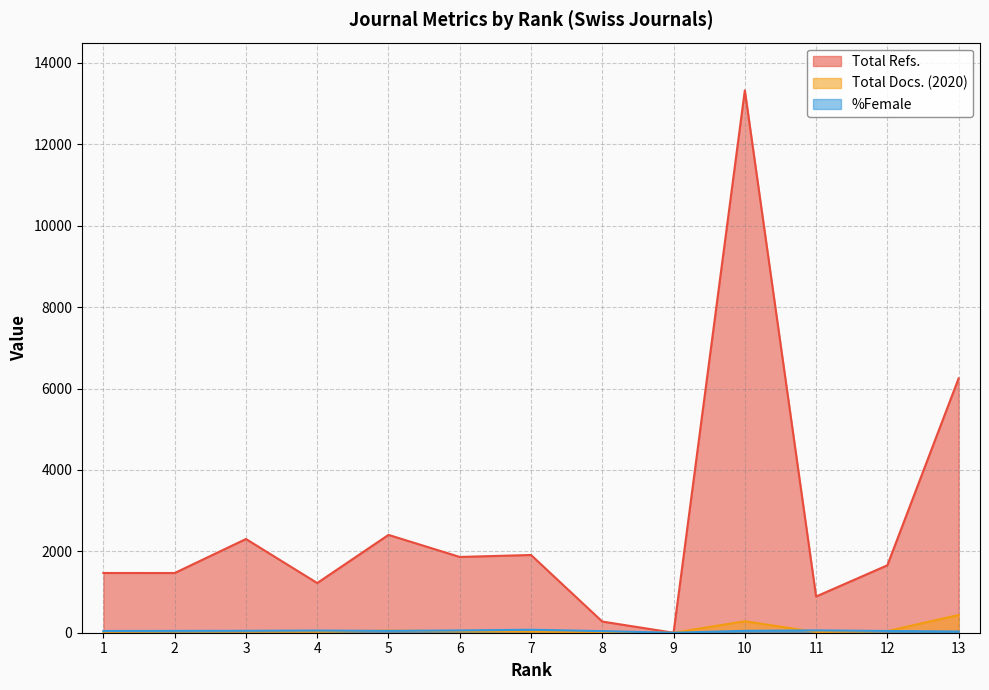

What is the value of the Total Refs. point at the 4th from the left?

1221